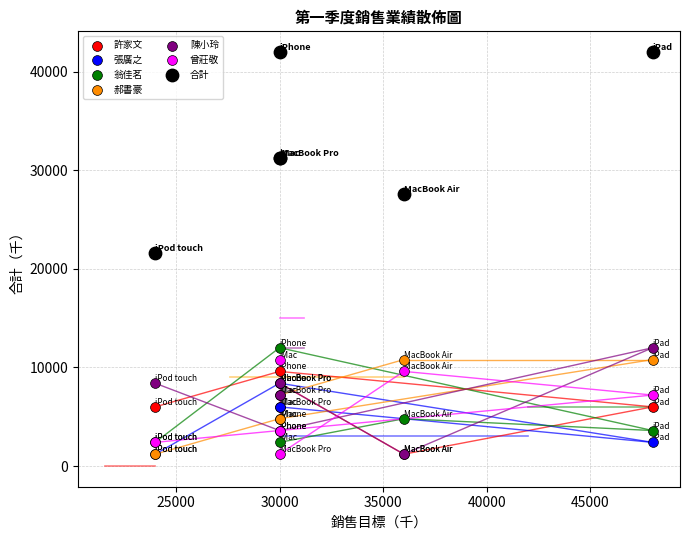

Which series contains the highest Y value?

合計